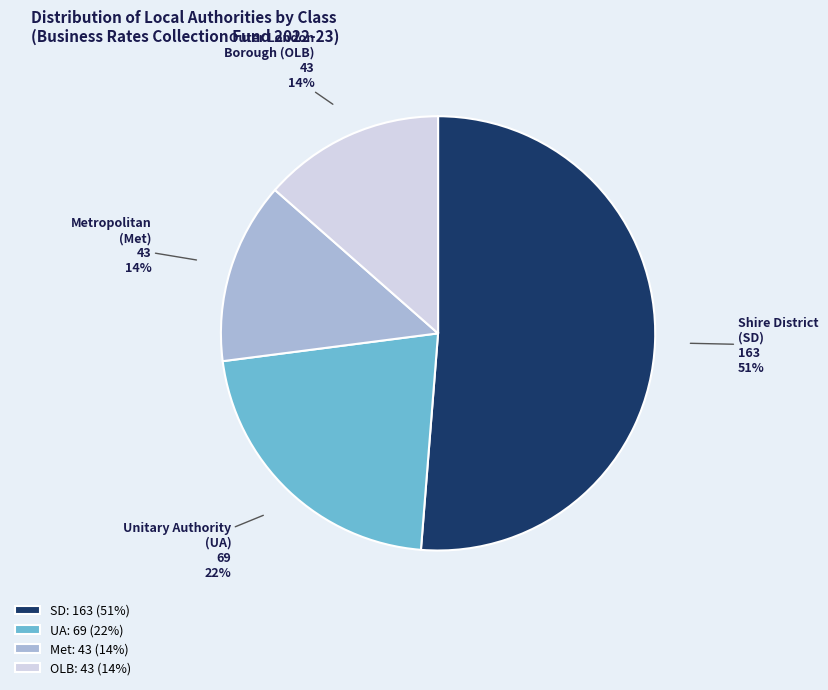

Count the number of slices in the pie.

4